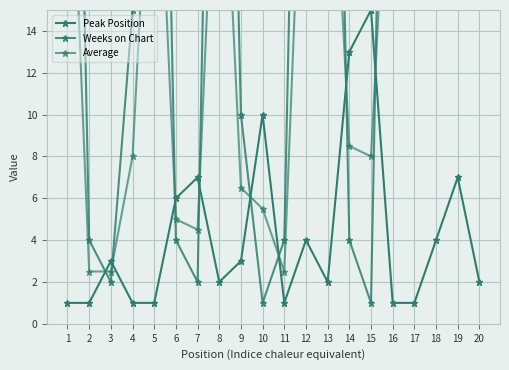

How many distinct data groups are displayed?

3